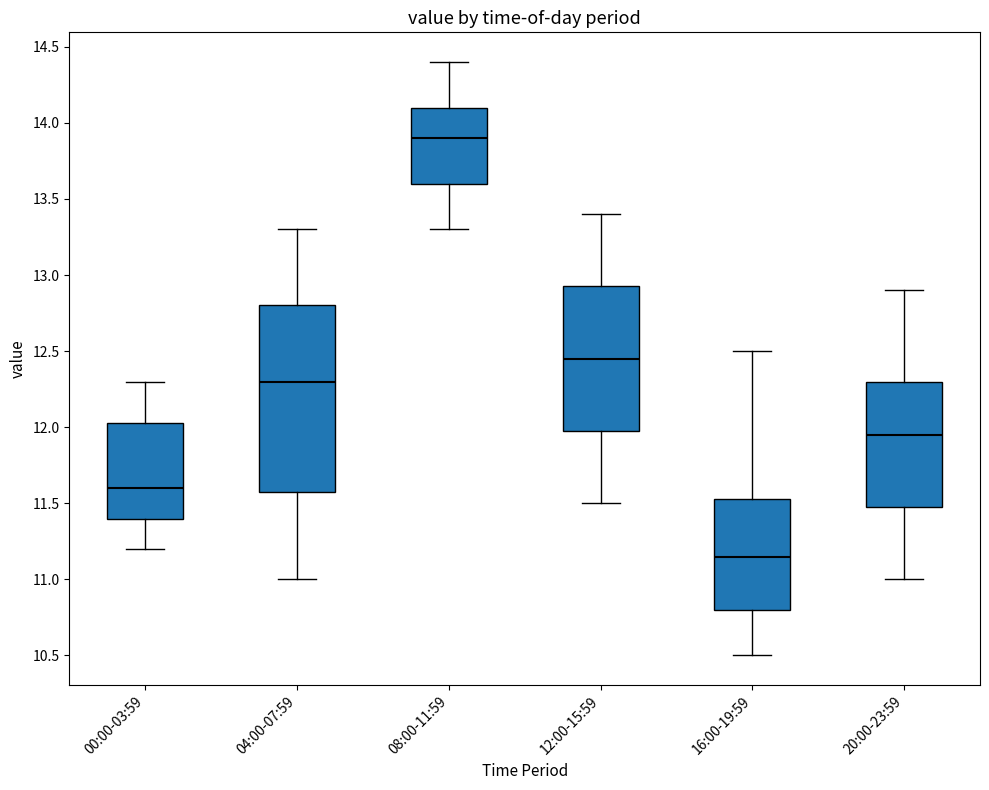

Reading left to right, transcribe this box plot: for each box, give where its median line is, the range the box spans, and where its two whiskers end, as read against the y-axis. The values are not printed on the chart, so give them approximately, as read against the axis.

00:00-03:59: median 11.60, box 11.40 to 12.05, whiskers 11.20 to 12.30
04:00-07:59: median 12.30, box 11.60 to 12.80, whiskers 11.00 to 13.30
08:00-11:59: median 13.90, box 13.60 to 14.10, whiskers 13.30 to 14.40
12:00-15:59: median 12.45, box 12.00 to 12.95, whiskers 11.50 to 13.40
16:00-19:59: median 11.15, box 10.80 to 11.55, whiskers 10.50 to 12.50
20:00-23:59: median 11.95, box 11.50 to 12.30, whiskers 11.00 to 12.90